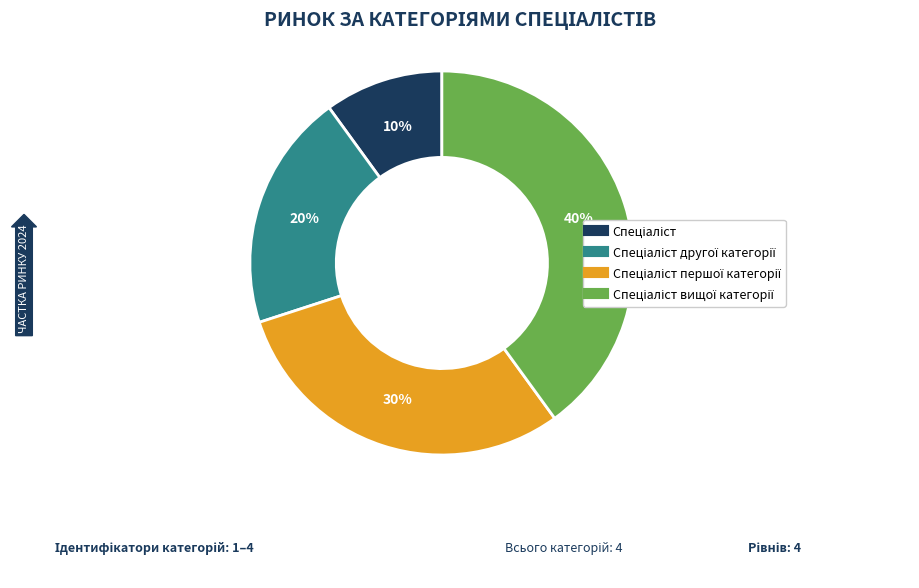

To the nearest percent, what is the average slice percentage?

25%